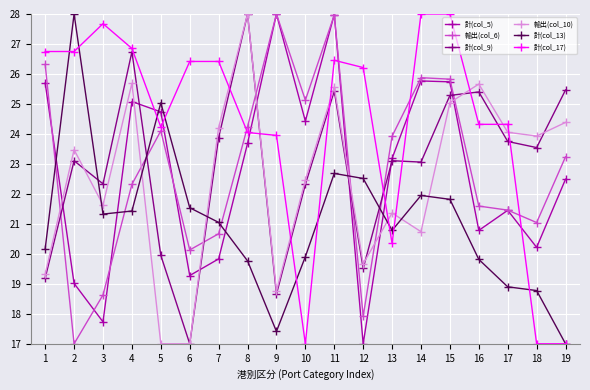

What is the spread (max minus min) of values at 10?

8.1